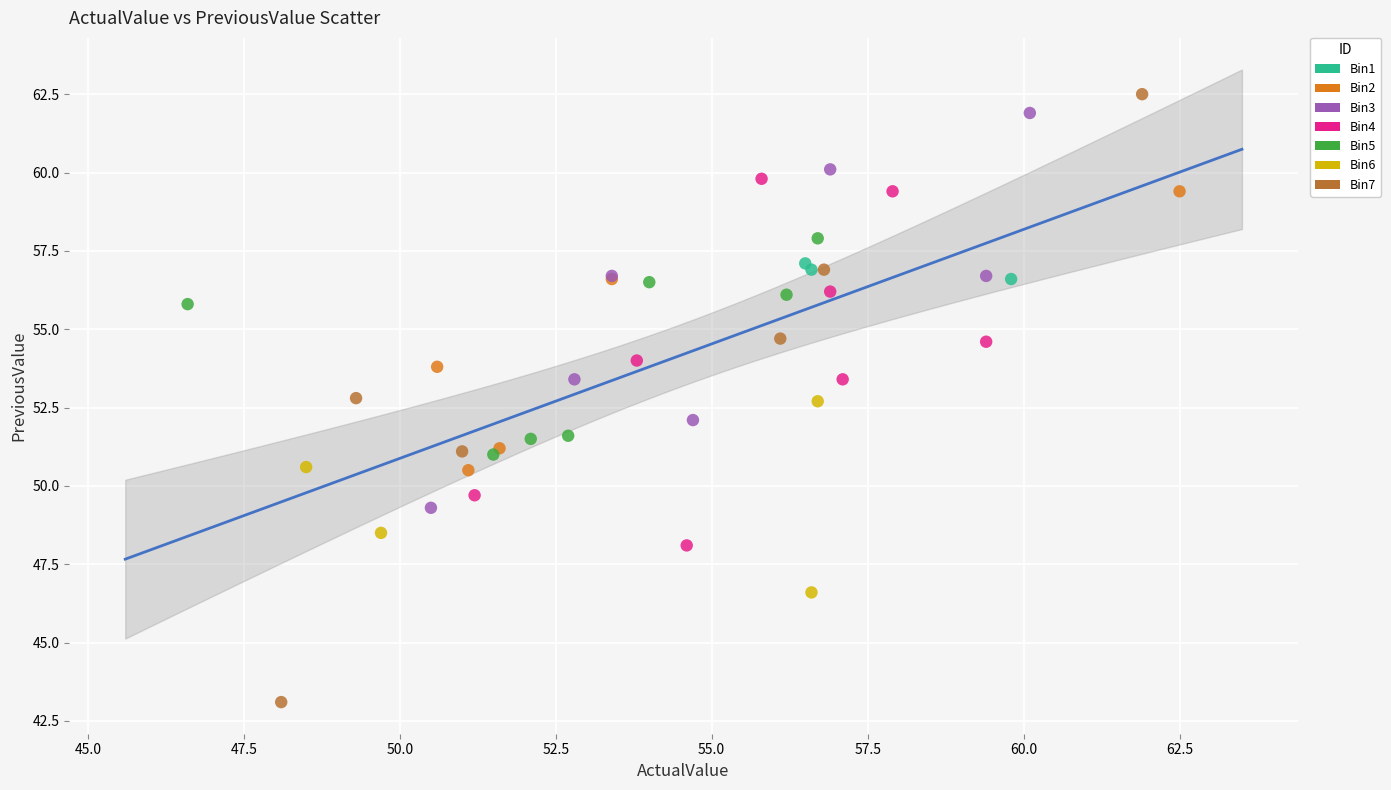

Which series has the largest Y range (max minus min)?

Bin7